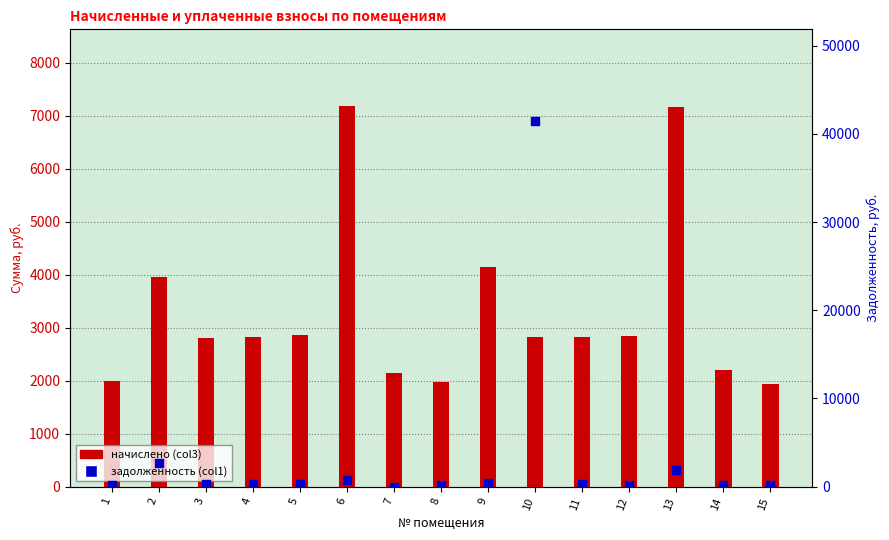

At how many categories does at least one series exceed 20592?

1